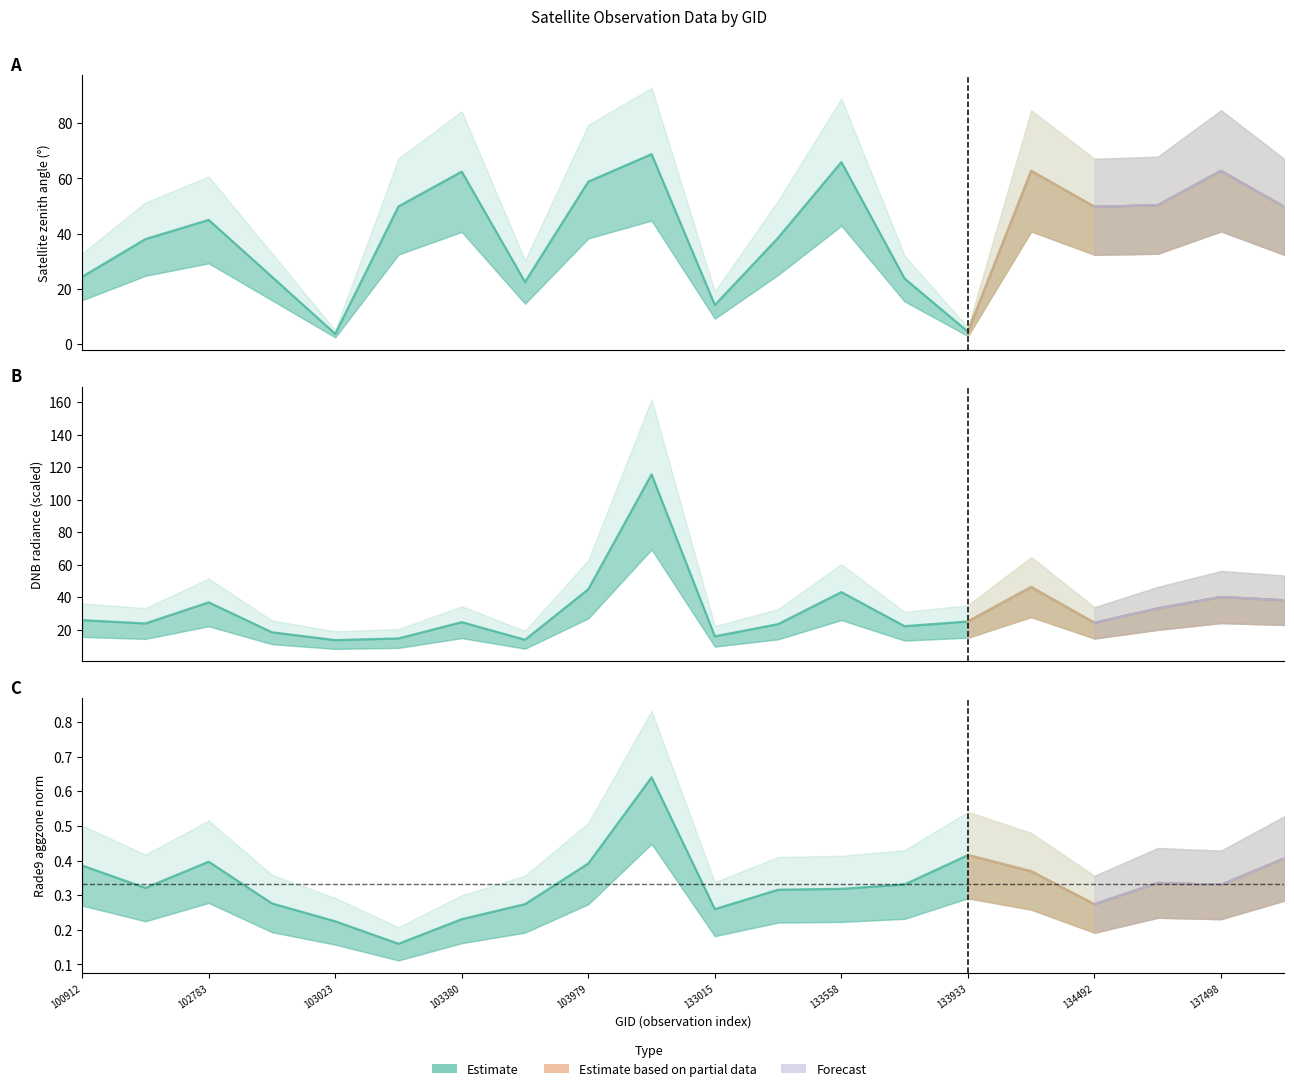

Reading left to right, what are all the values shown in this chart?

dnbrad: 25.8	23.7	36.7	18.3	13.5	14.5	24.5	13.7	44.8	115.5	15.8	23.3	43.0	22.0	24.9	46.1	24.1	33.0	40.0	38.0
satz: 24.3	38.0	44.9	24.3	3.6	49.8	62.4	22.4	58.8	68.7	14.1	38.4	65.9	23.6	4.4	62.7	49.7	50.3	62.7	49.7
rade9_aggzone_norm: 0.4	0.3	0.4	0.3	0.2	0.2	0.2	0.3	0.4	0.6	0.3	0.3	0.3	0.3	0.4	0.4	0.3	0.3	0.3	0.4